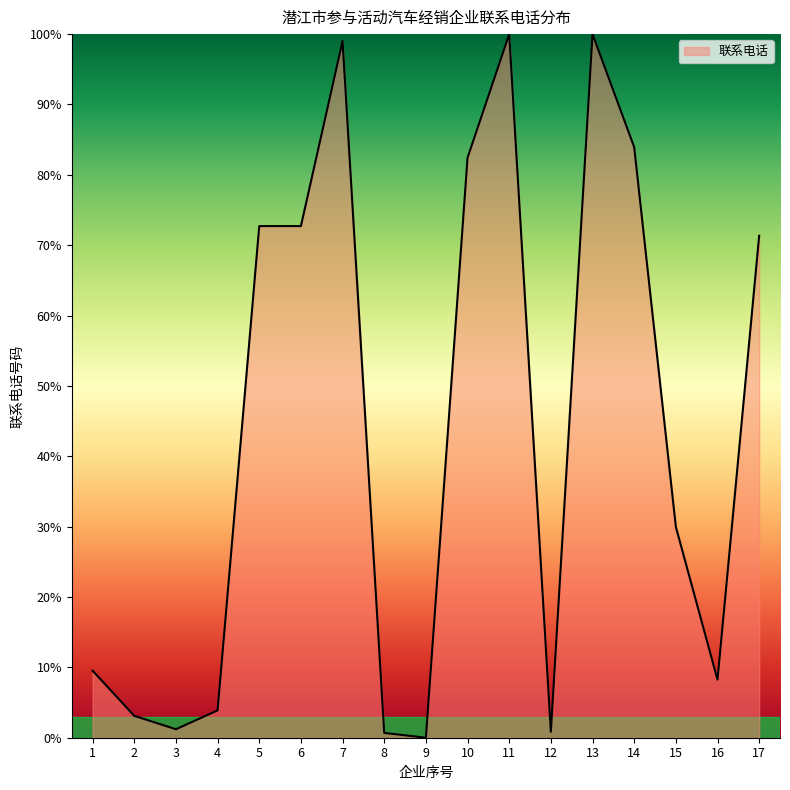

At which label is the value closest to 50?

15